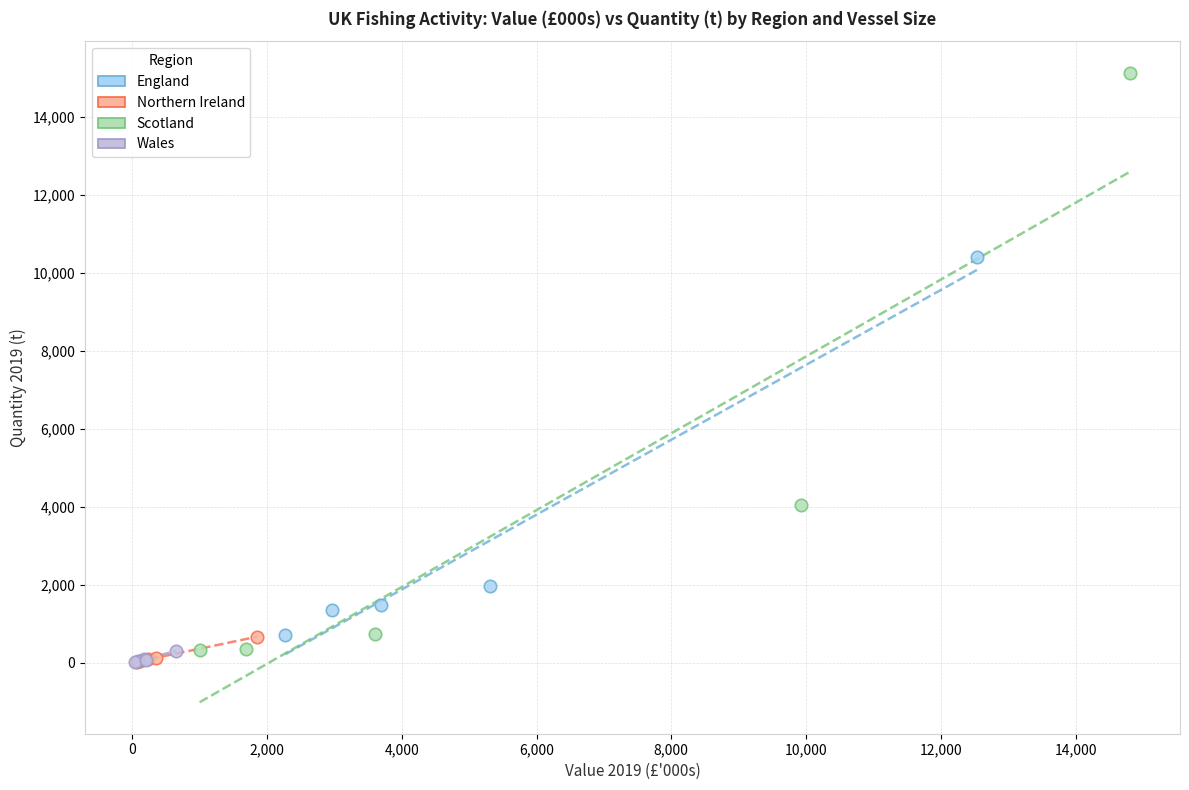

Which series has the largest Y range (max minus min)?

Scotland